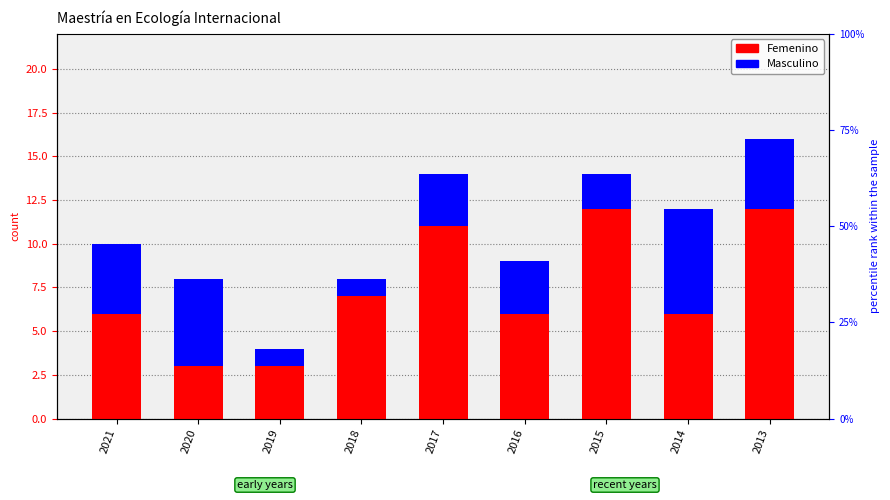

What is the difference between the highest and lowest values at 2017?

8